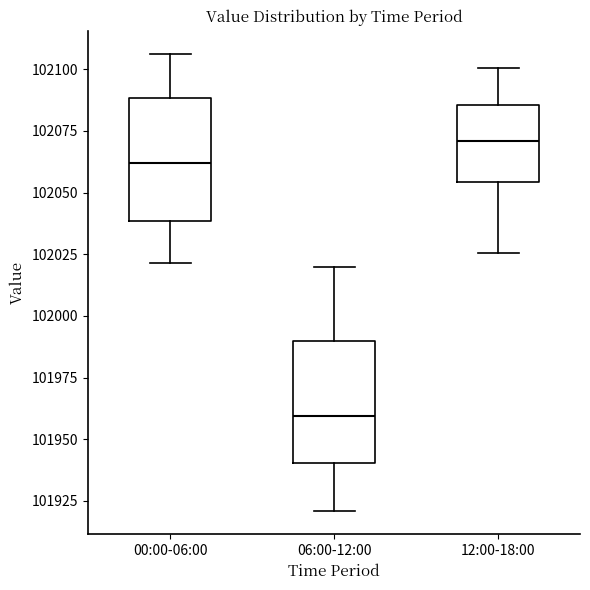

Where does the median line of the box for 00:00-06:00 sit on the y-axis? The values are not printed on the chart, so give them approximately, as read against the axis.

102060